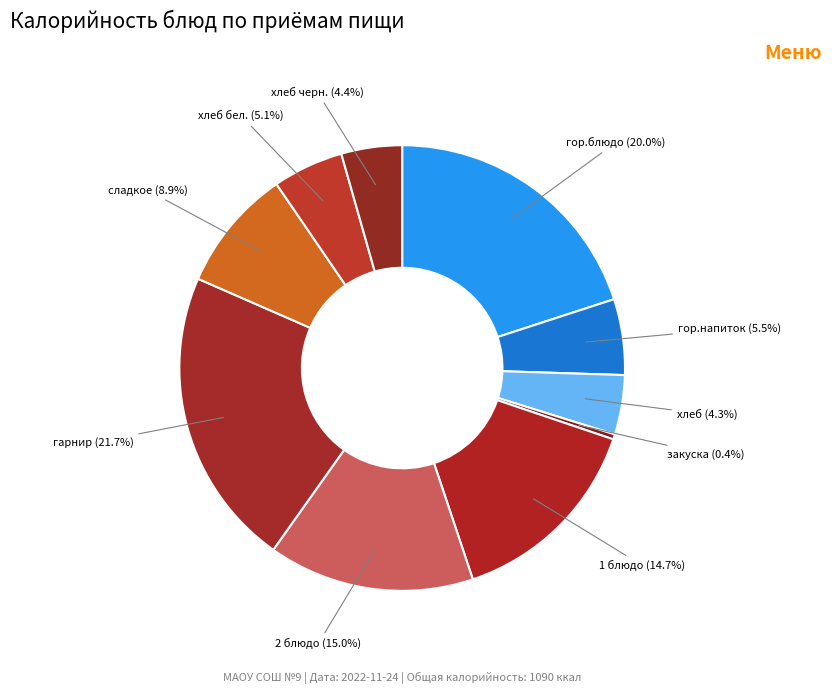

How many segments does this pie chart have?

10